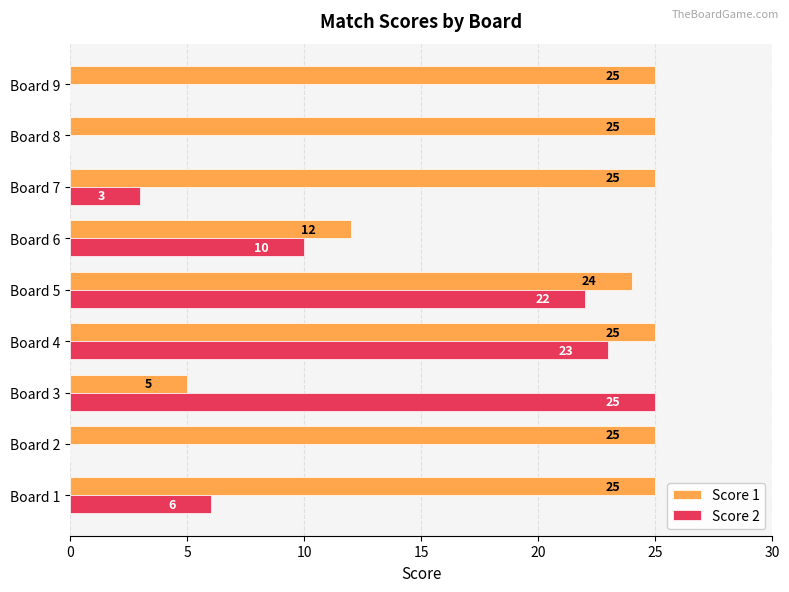

Is the value of Score 2 at Board 8 greater than the value of Score 1 at Board 4?

No